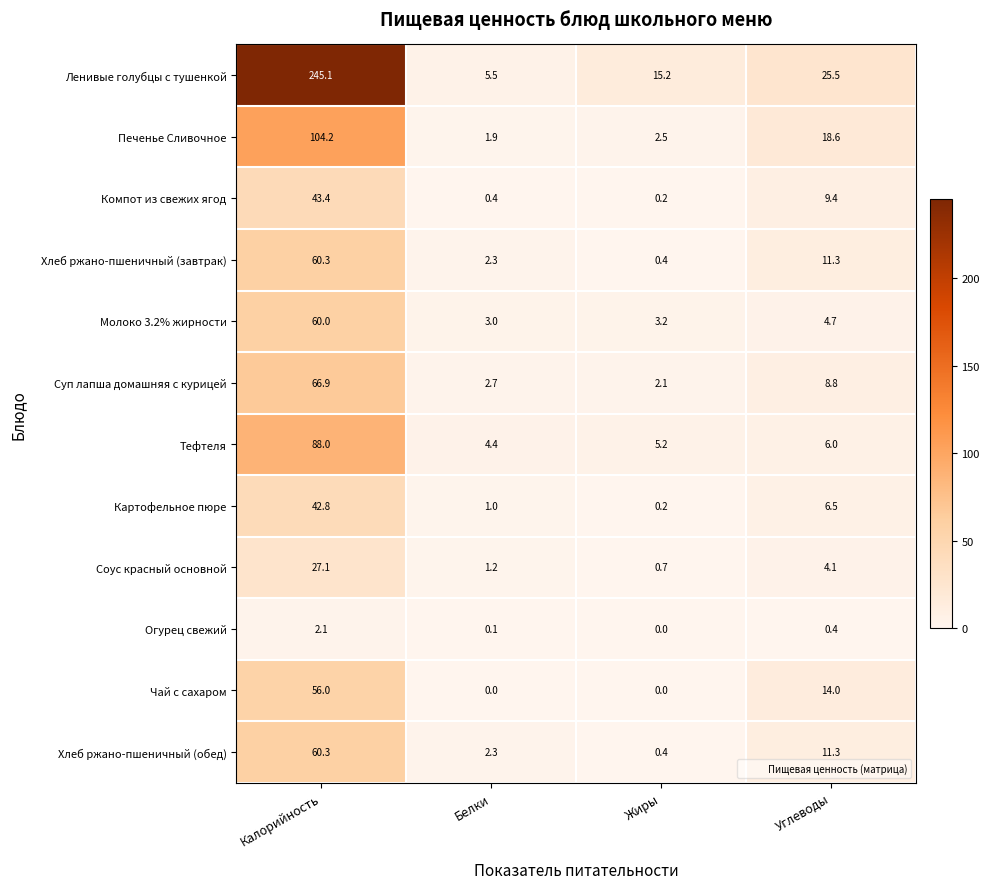

Which series changed the most between Калорийность and Белки?

Ленивые голубцы с тушенкой